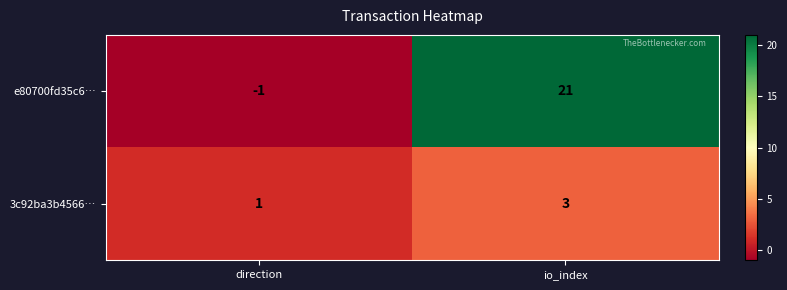

What is the average value of the e80700fd35c6… series?

10